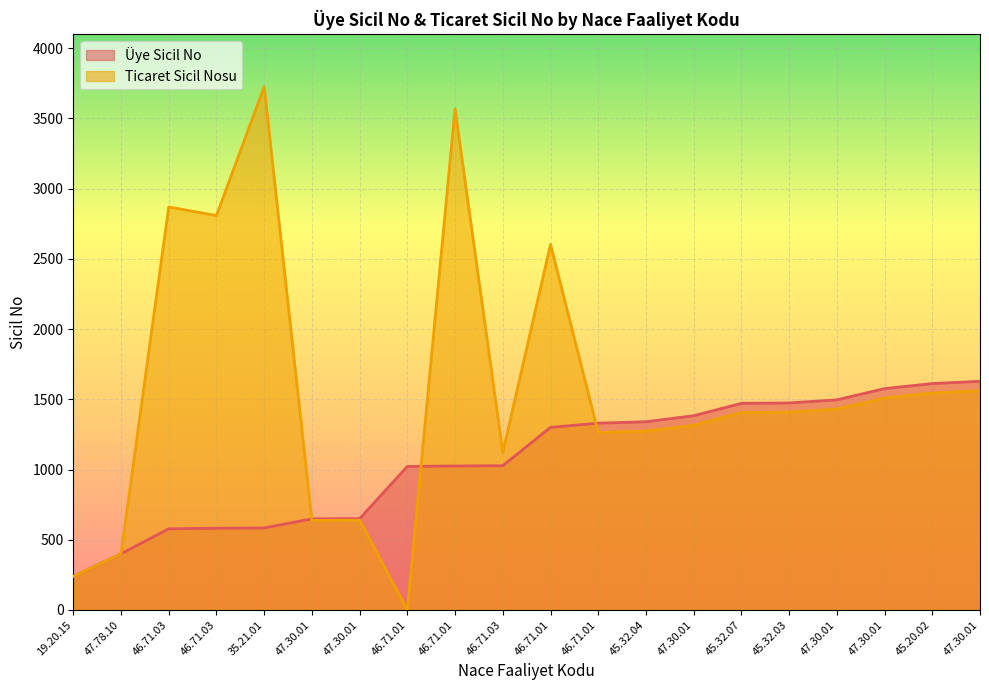

Between which two adjacent categories do Ticaret Sicil Nosu and Üye Sicil No first intersect?

35.21.01 and 47.30.01